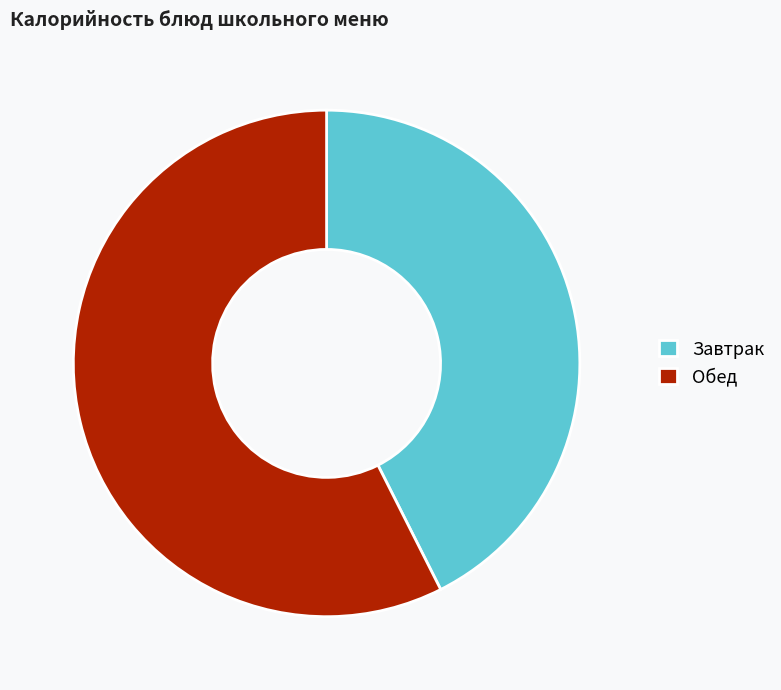

What is the smallest slice in the pie chart?

Завтрак